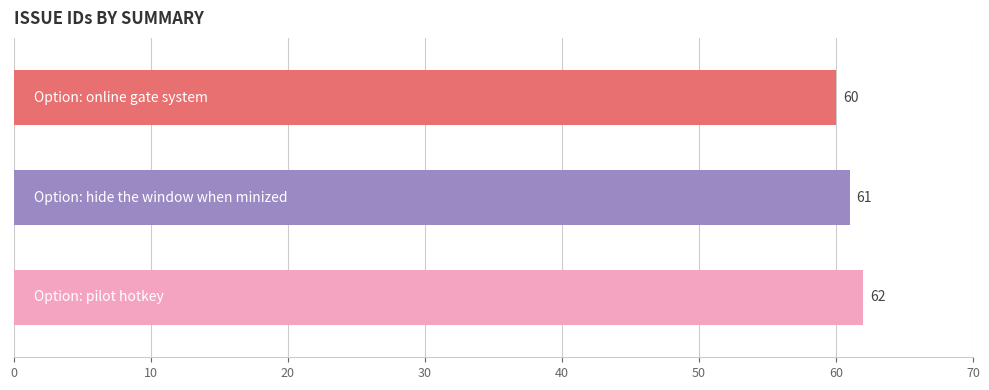

What is the maximum value shown in the chart?

62